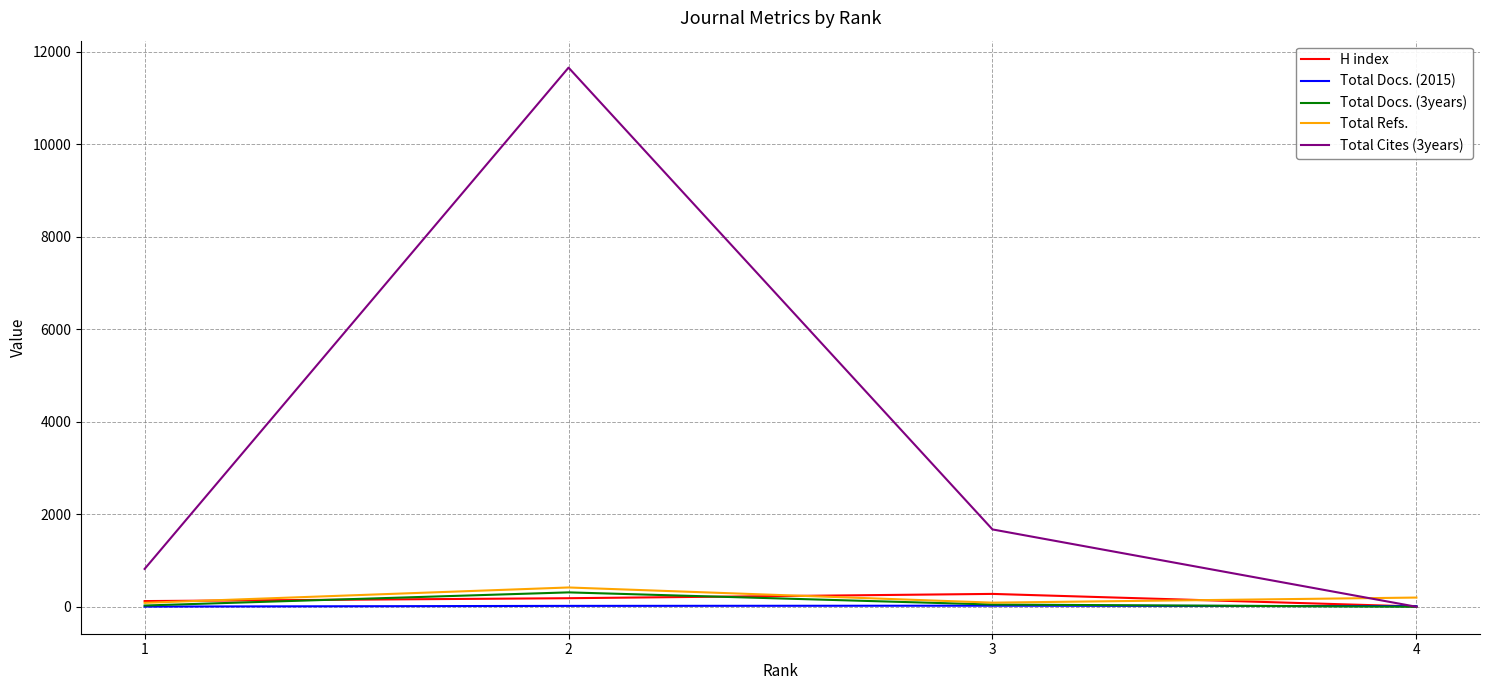

At which label is Total Refs. closest to 251?

4